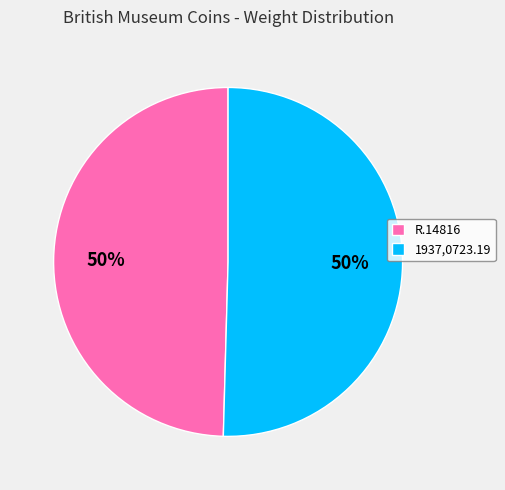

Do 1937,0723.19 and R.14816 together represent more than half of the pie?

Yes